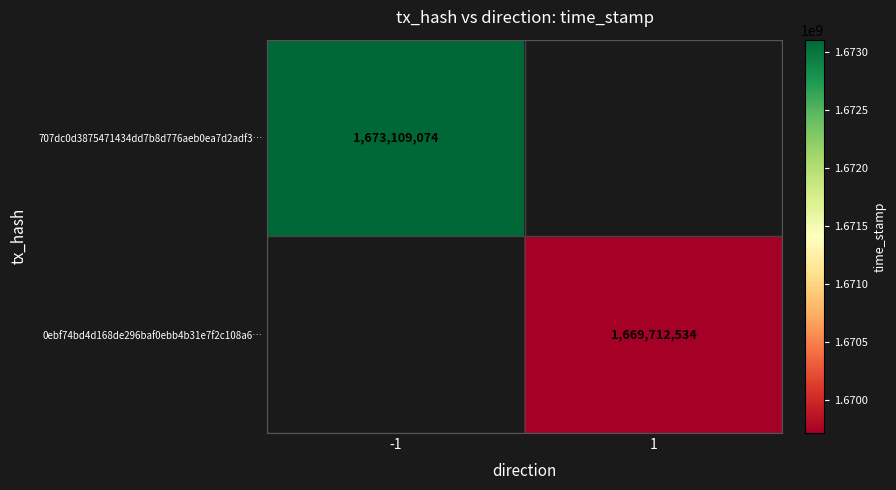

At how many categories does at least one series exceed 1671559464?

1